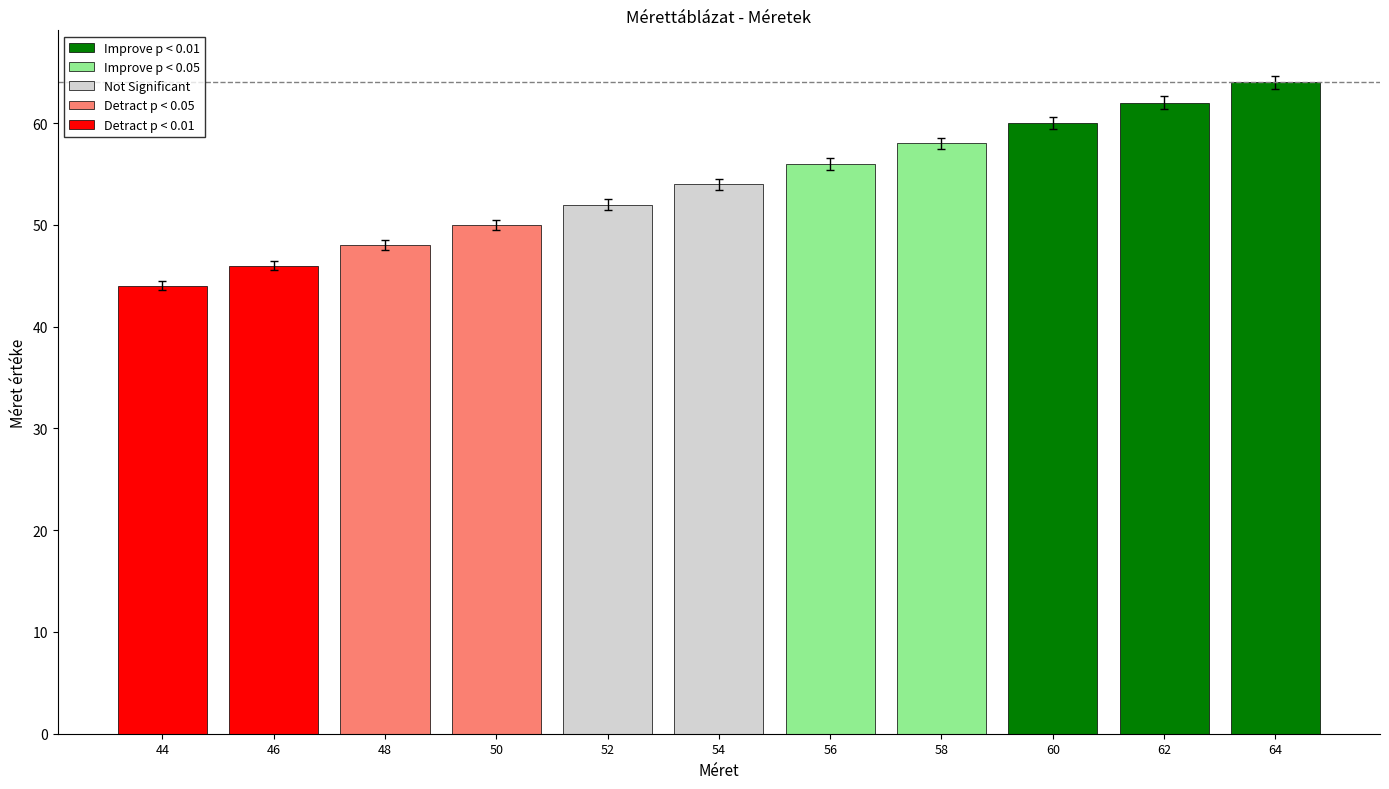

How many series are shown in this chart?

1